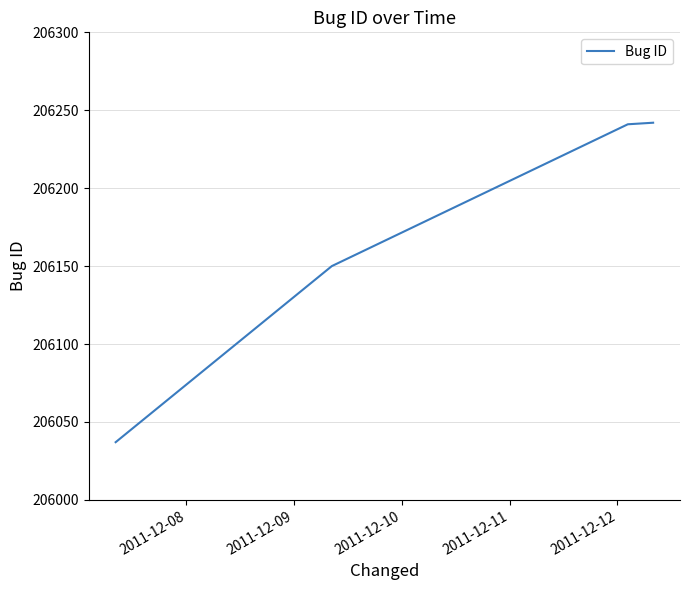

What is the smallest value displayed?

206037